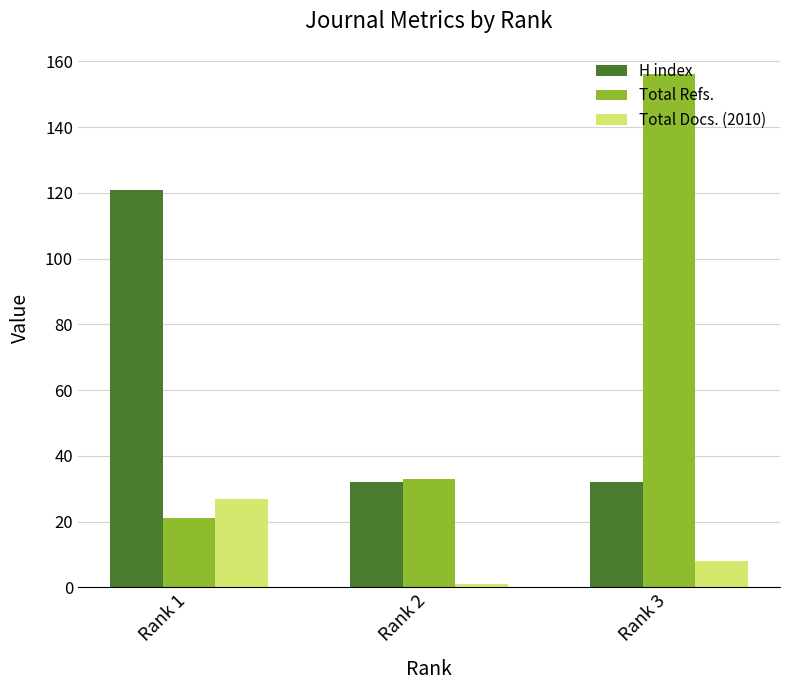

What is the smallest value displayed?

1